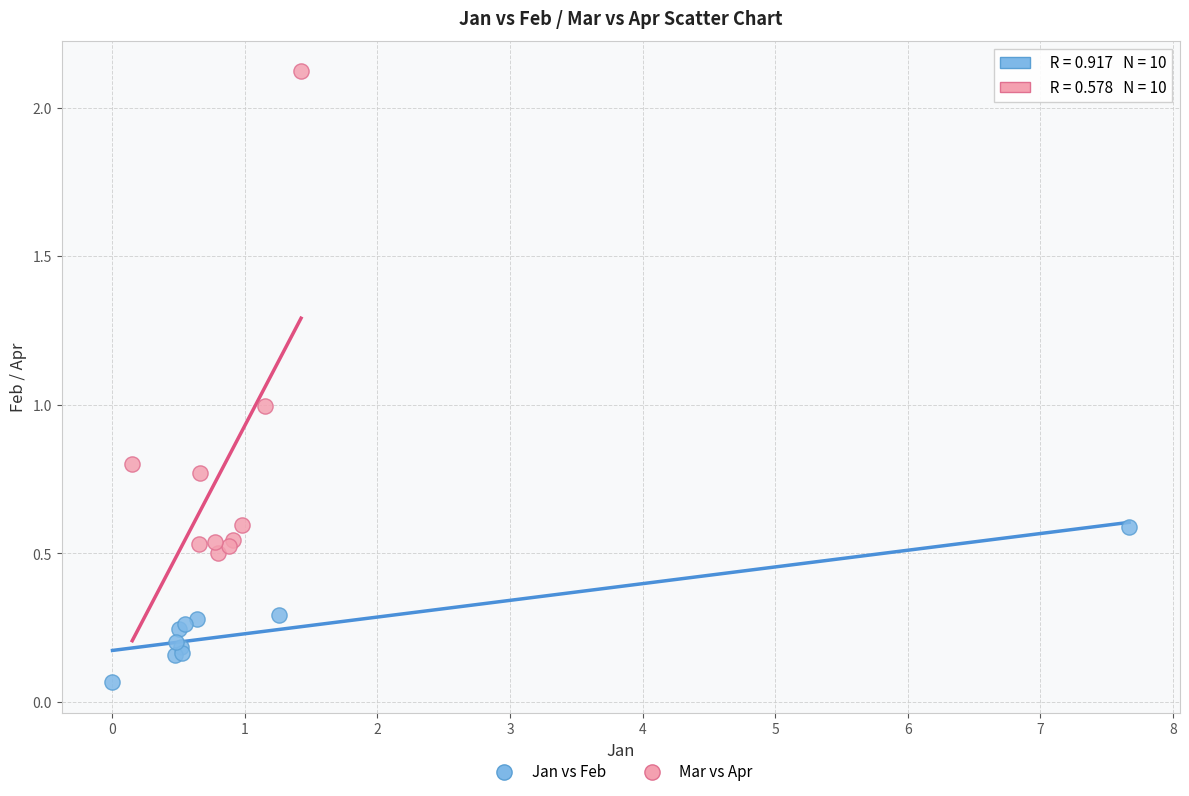

Which series reaches the maximum Y coordinate?

Mar vs Apr